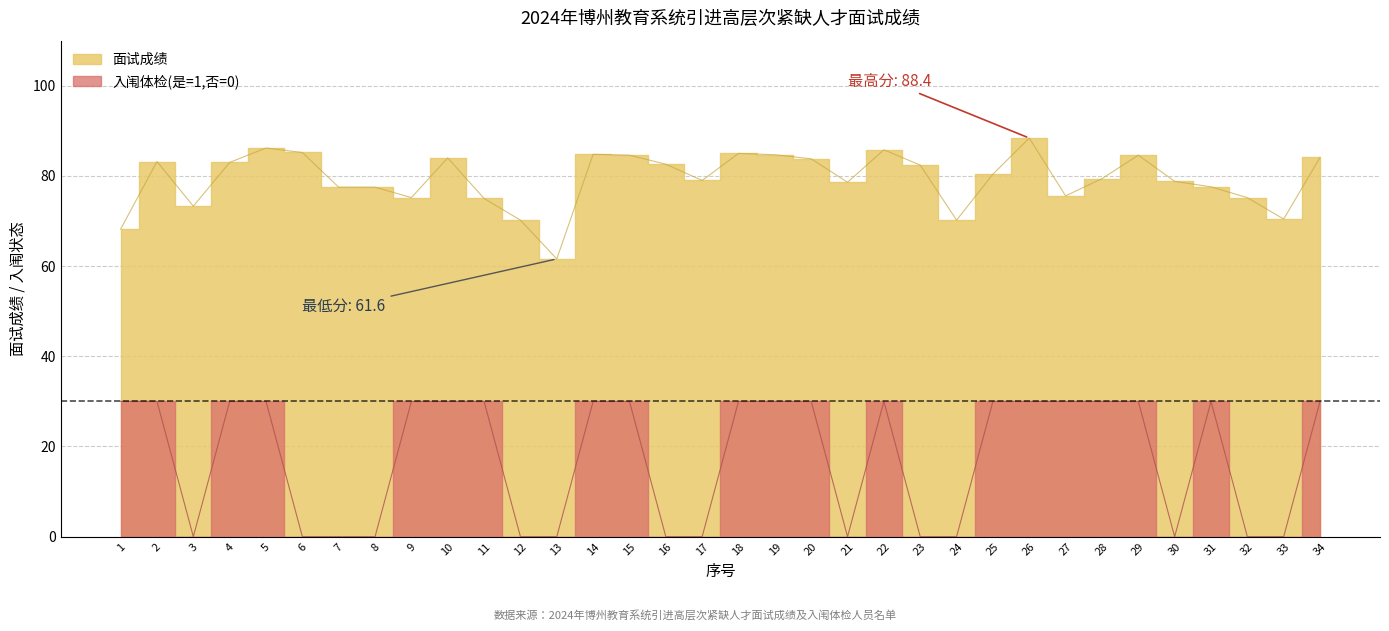

True or false: 面试成绩 and 入闱体检(是=1,否=0) intersect in this chart.

False